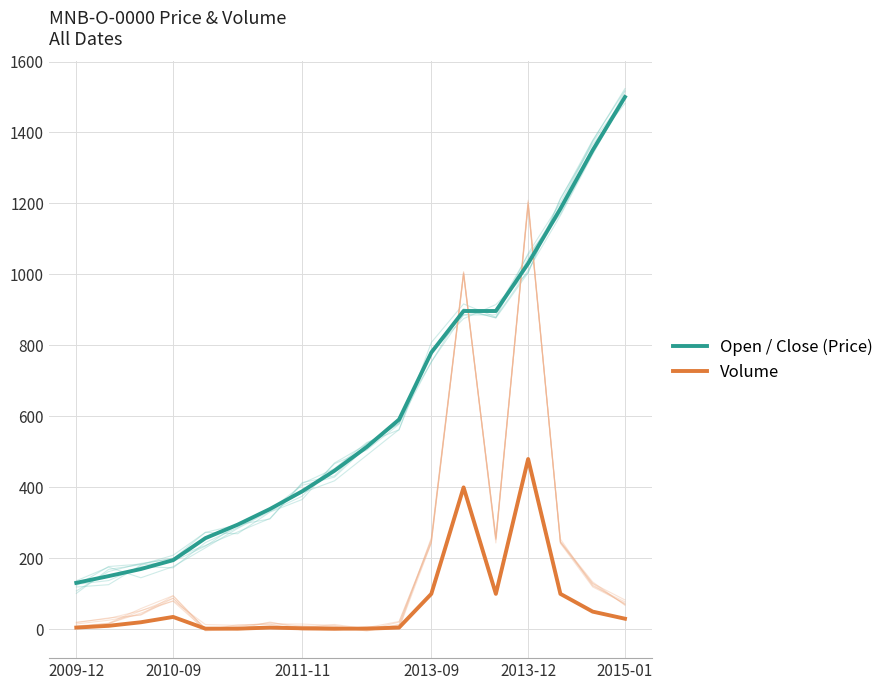

What is the highest value of the Open / Close (Price) series?

1500